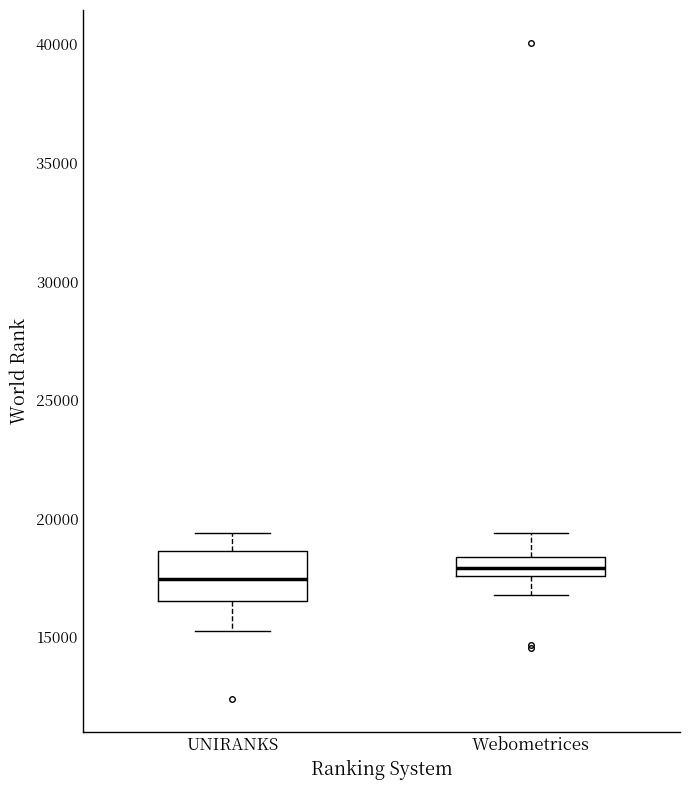

Reading left to right, transcribe this box plot: for each box, give where its median line is, the range the box spans, and where its two whiskers end, as read against the y-axis. The values are not printed on the chart, so give them approximately, as read against the axis.

UNIRANKS: median 17500, box 16500 to 18500, whiskers 15000 to 19500
Webometrices: median 18000, box 17500 to 18500, whiskers 16500 to 19500